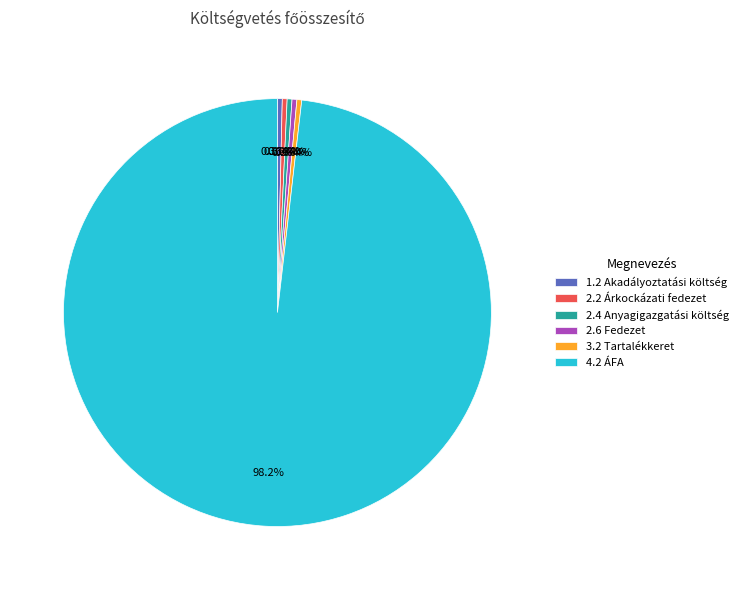

Is it true that 2.2 Árkockázati fedezet is 11% of the pie?

False